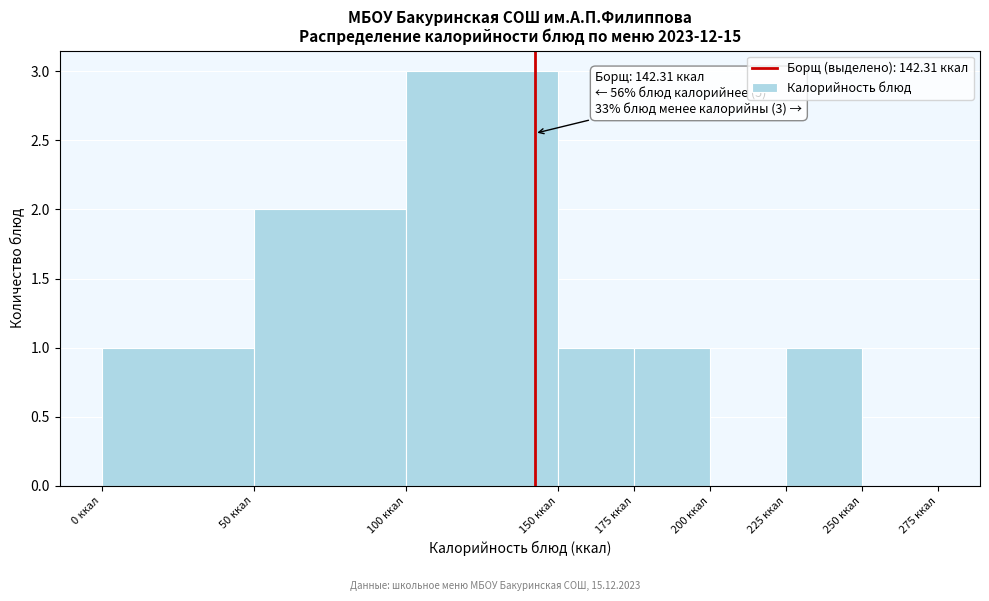

Over which range of the x-axis is the bar tallest?

100 to 150